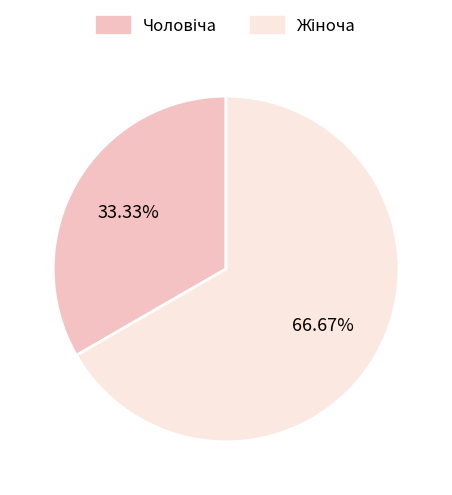

Does any single category account for the majority?

Yes